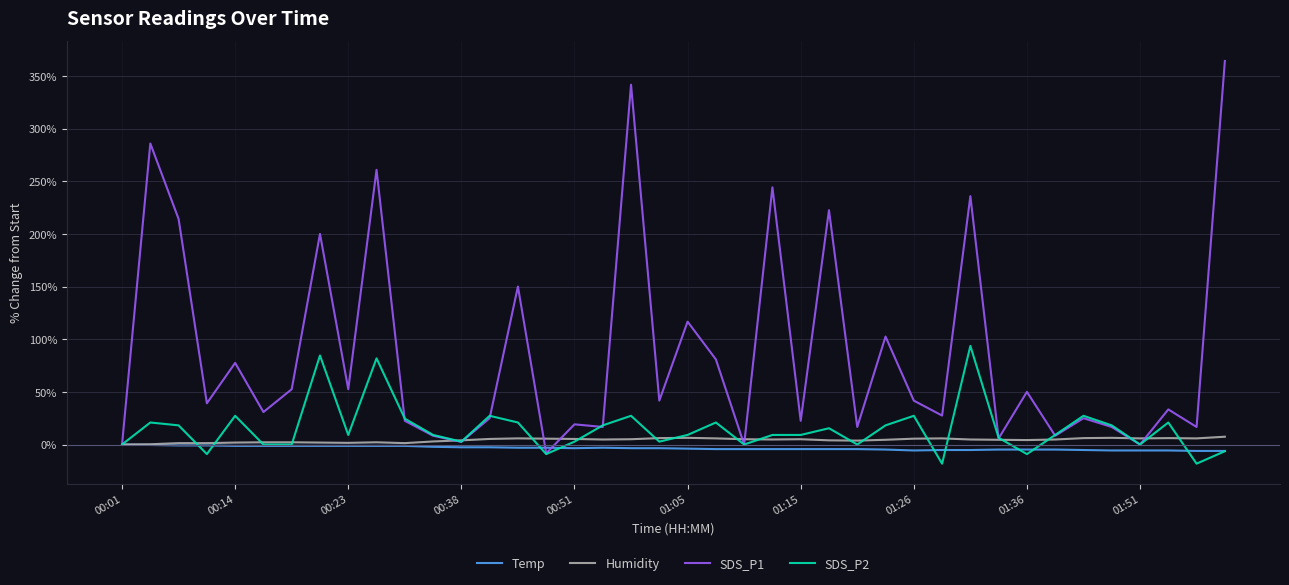

What is the maximum value shown in the chart?

364.2